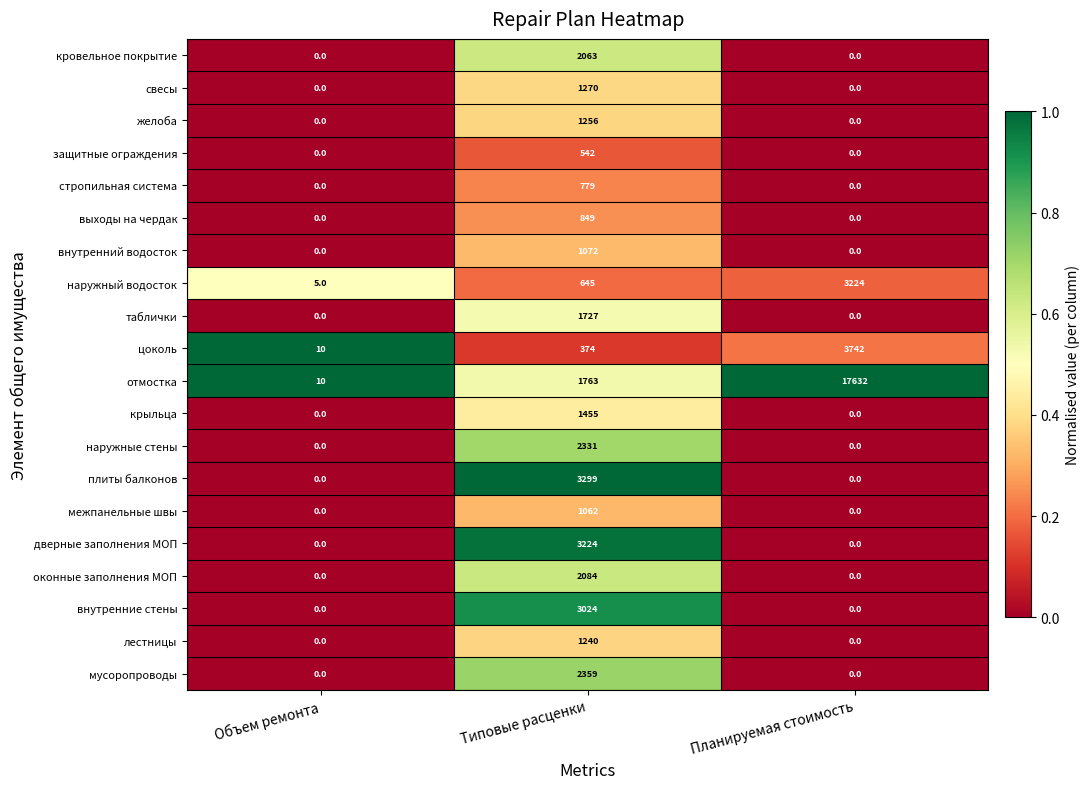

What is the sum of the крыльца values at Планируемая стоимость and Типовые расценки?

1455